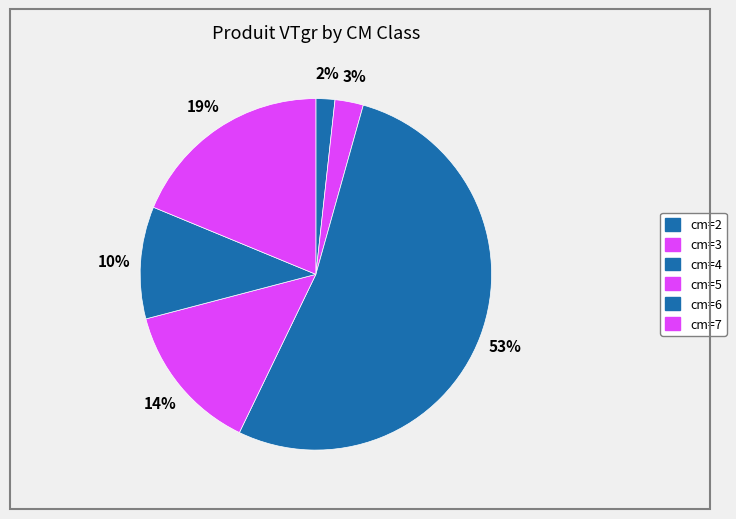

Which category has the biggest portion of the pie?

cm=4